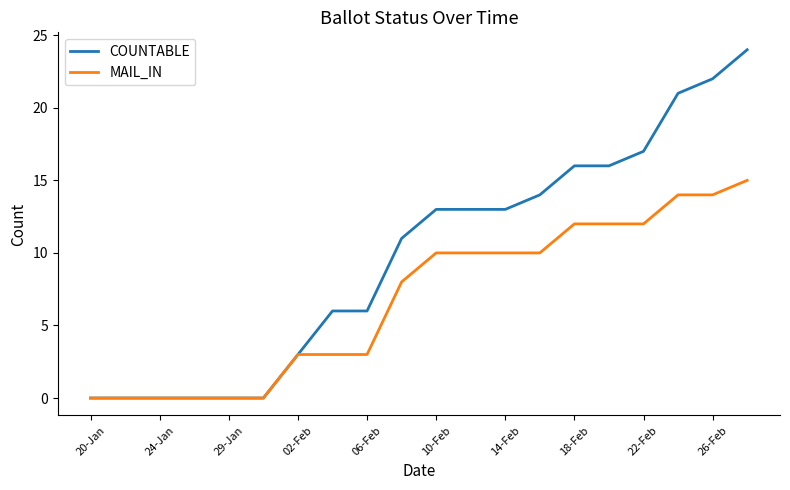

How many lines are shown in the chart?

2